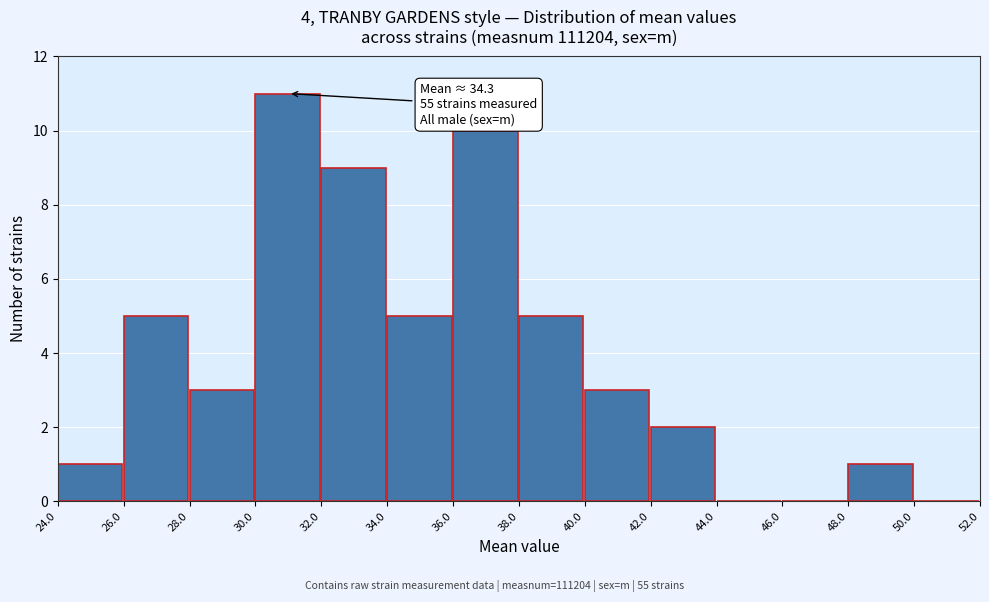

Which range on the x-axis has the tallest bar?

30.0 to 32.0